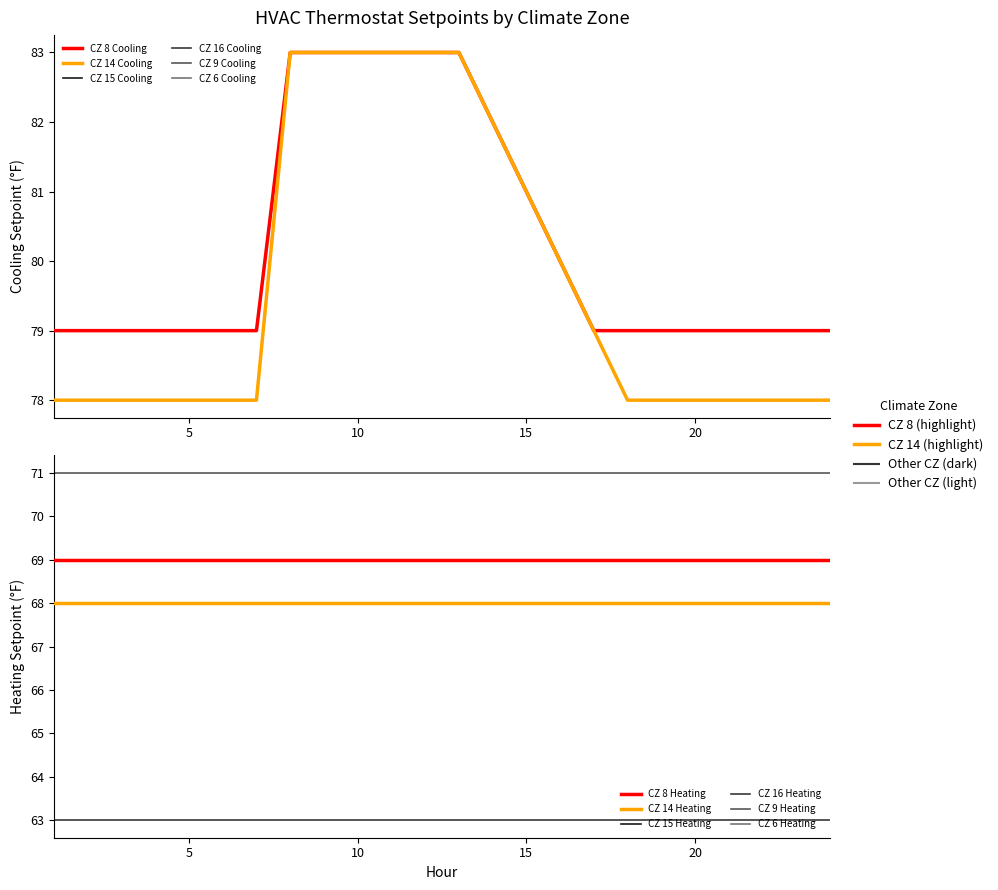

True or false: CZ 14 Cooling and CZ 16 Cooling intersect in this chart.

False